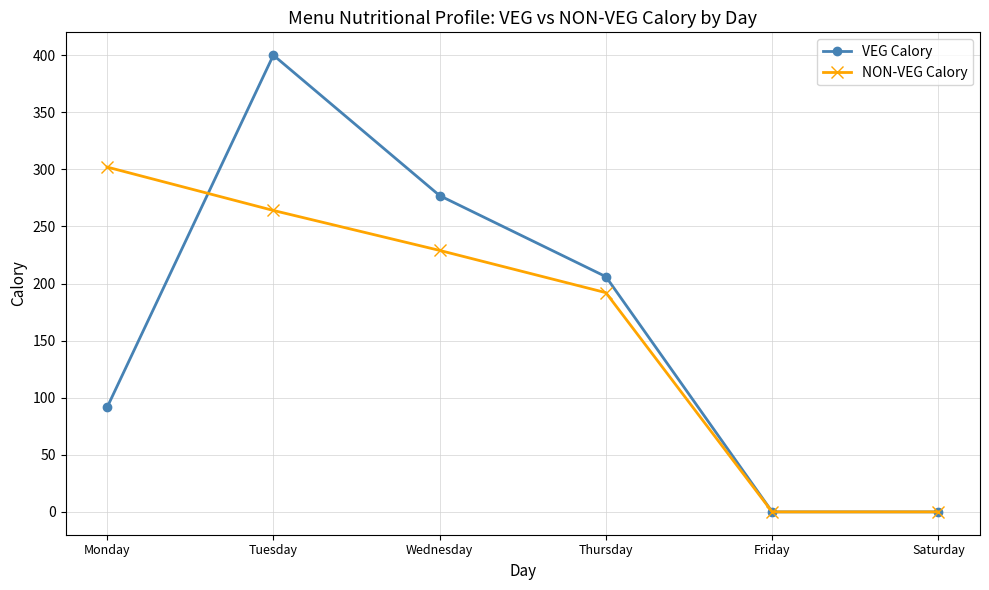

Which series changed the most between Wednesday and Thursday?

VEG Calory